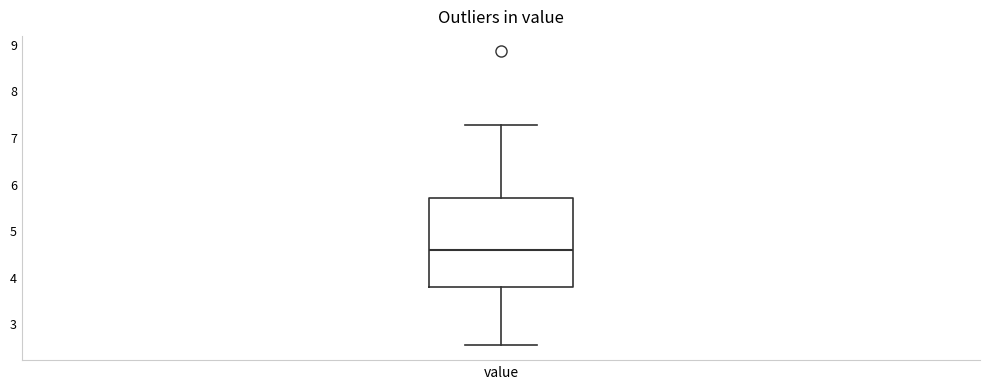

Transcribe this box plot: give where the median line is, the range the box spans, and where the two whiskers end, as read against the y-axis. The values are not printed on the chart, so give them approximately, as read against the axis.

median 4.6, box 3.8 to 5.7, whiskers 2.5 to 7.3